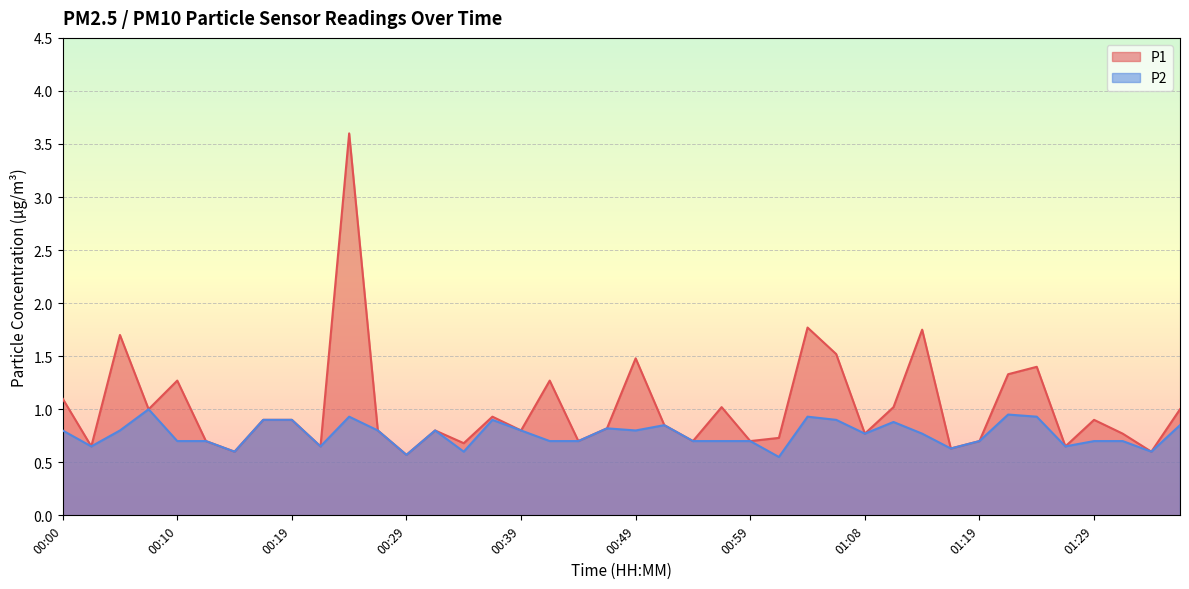

What is the label of the 23rd point from the left?

00:54